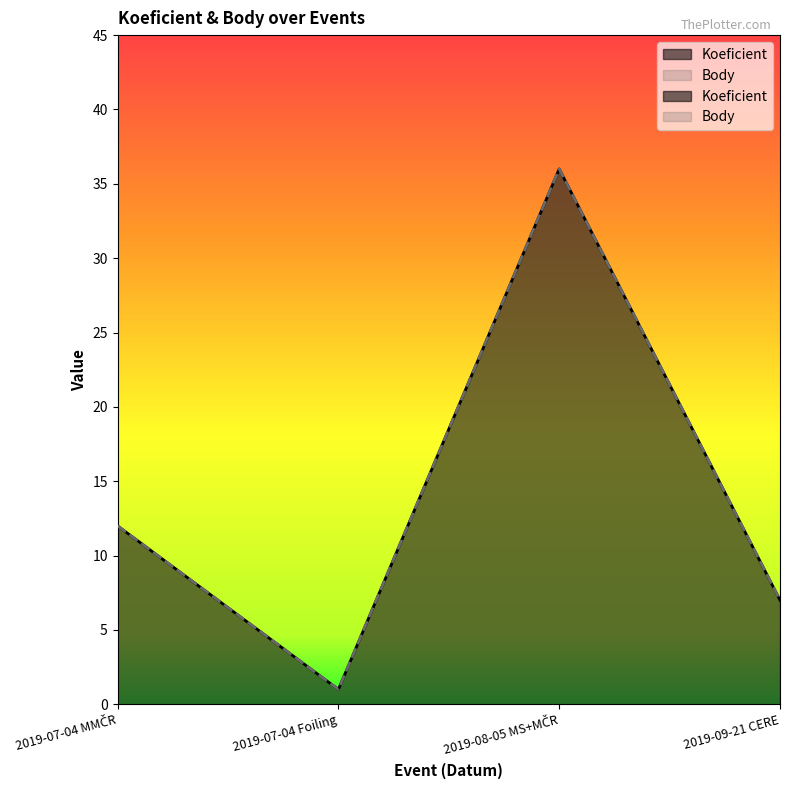

At which category is the sum across all series the highest?

2019-08-05 MS+MČR